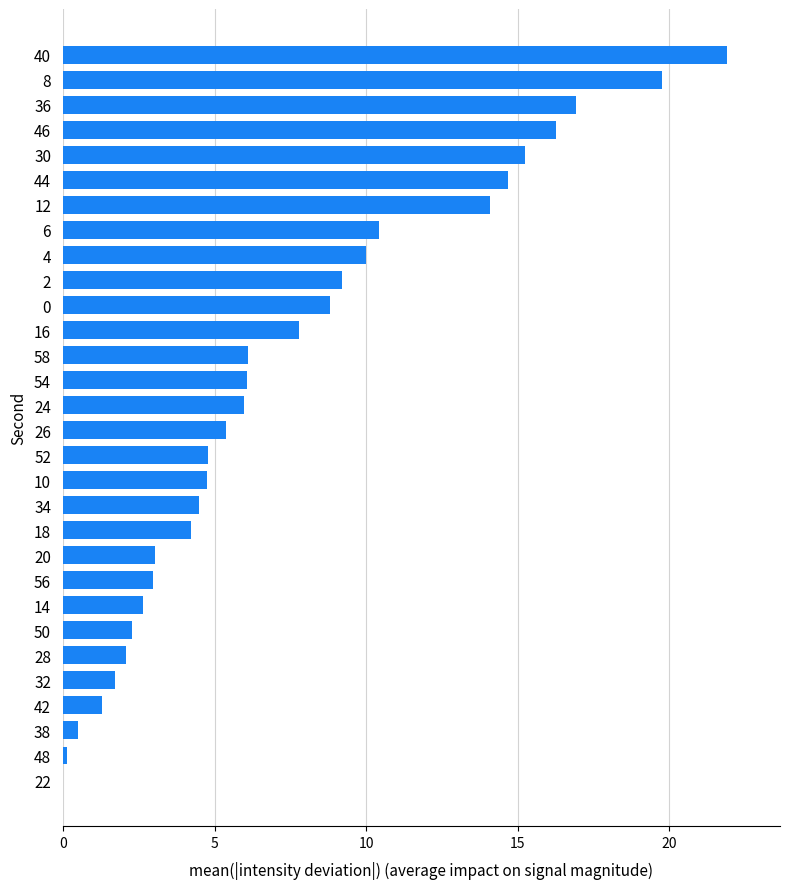

True or false: the data shows 2.1 at 28.

True